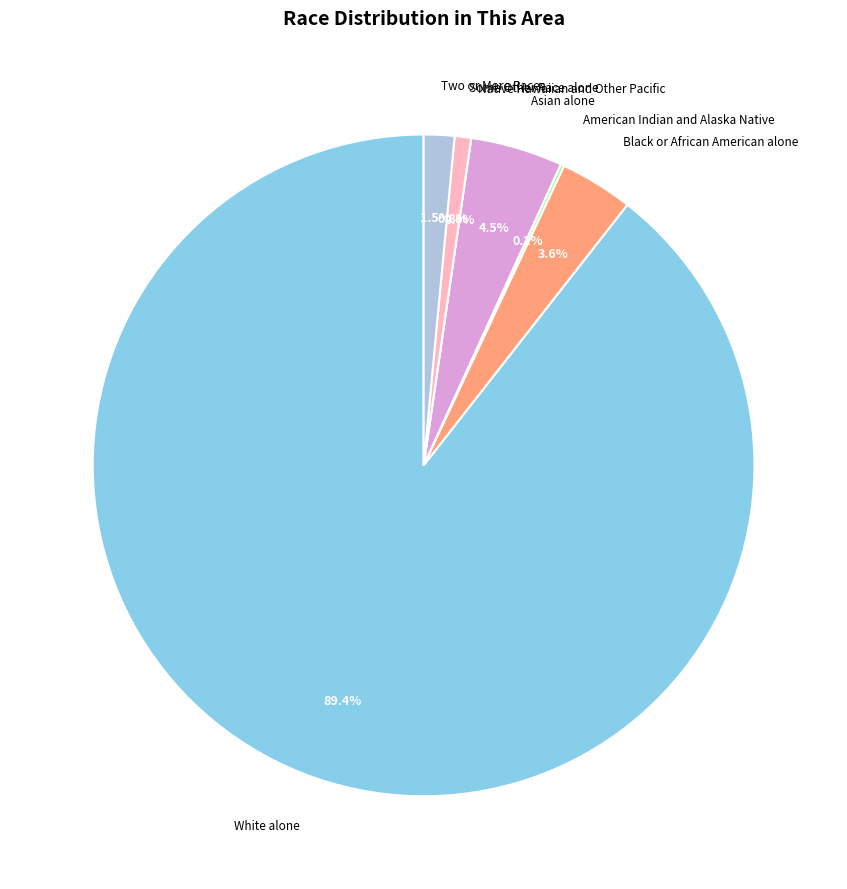

To the nearest percent, what is the difference between the Some Other Race alone and Asian alone slice percentages?

4%